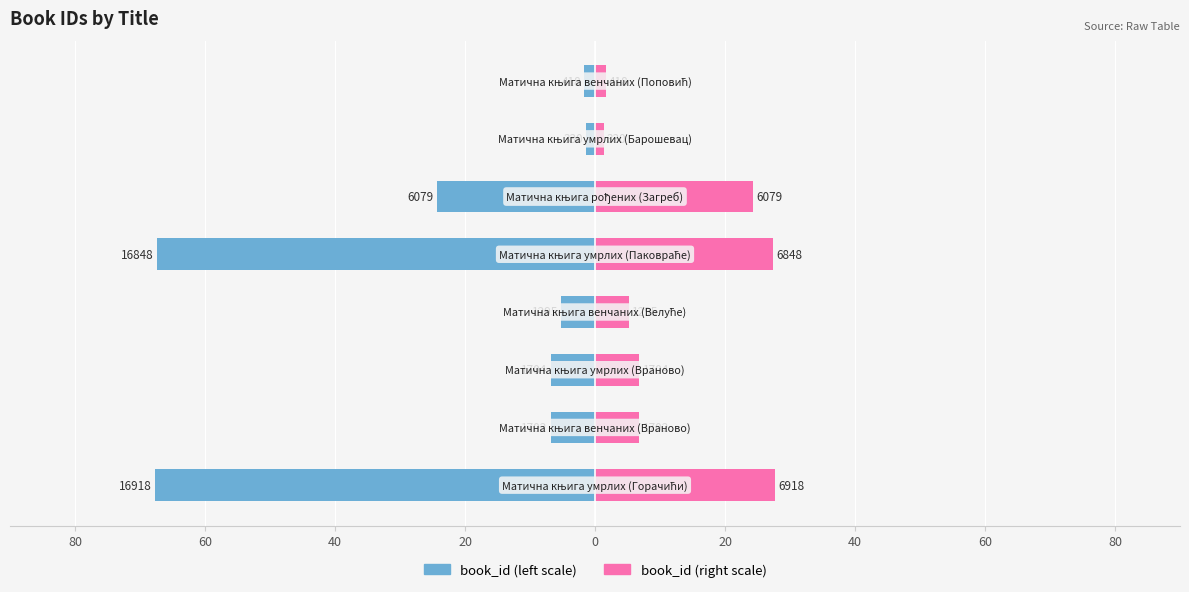

How many values in the book_id (left) series exceed -6?

3